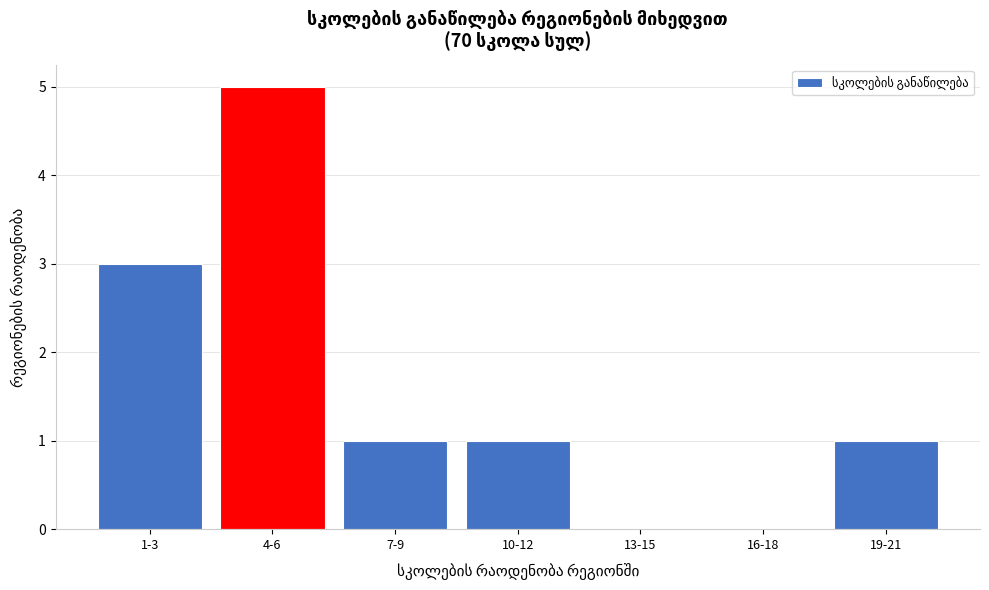

Reading right to left, extract all data points from this chart.

19-21=1	16-18=0	13-15=0	10-12=1	7-9=1	4-6=5	1-3=3